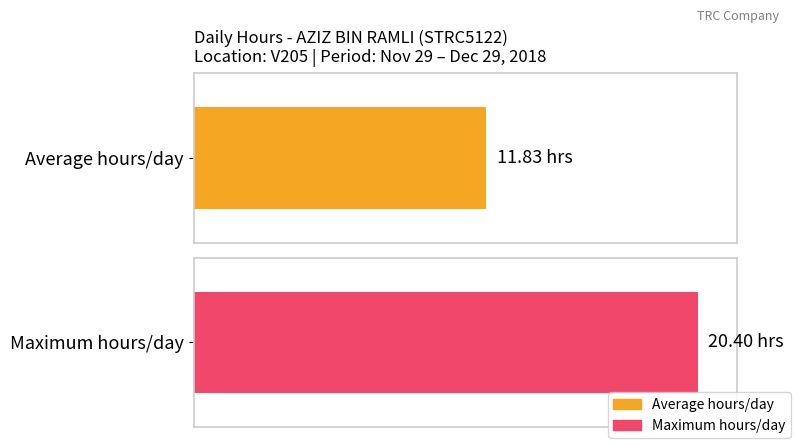

Which has a higher value, 8 or 11?

8